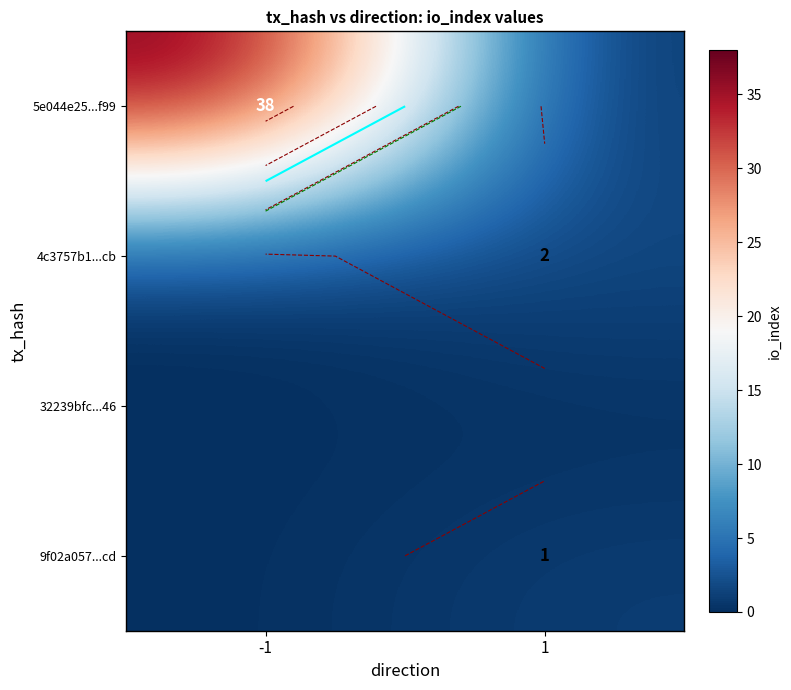

Count the number of categories in the chart.

2